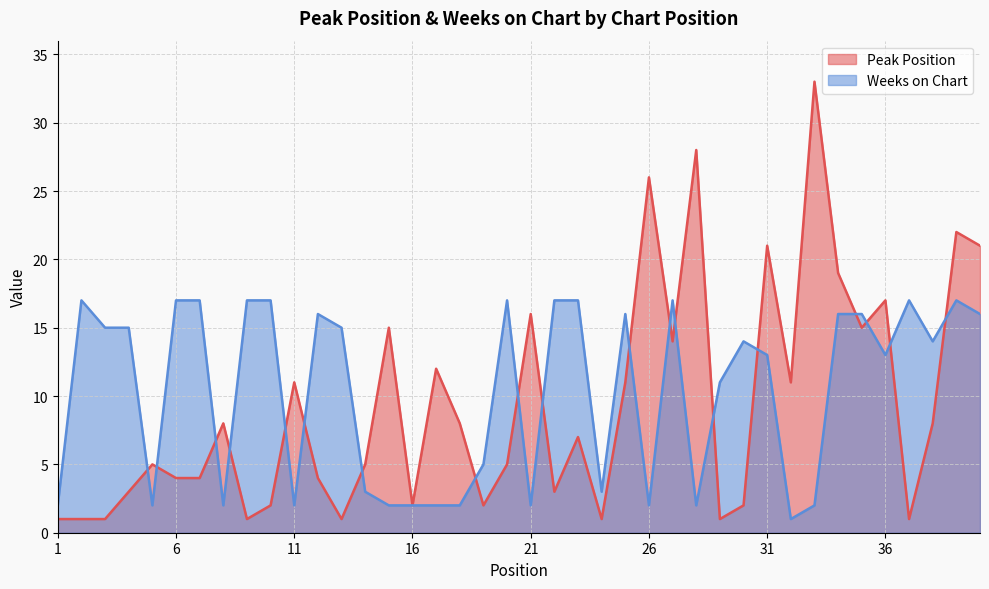

Which has a higher value, 12 or 37?

12